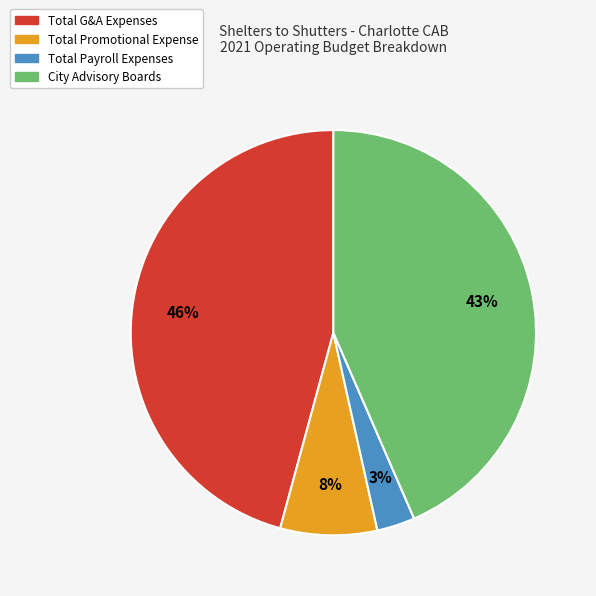

Is there a majority slice in this chart?

No